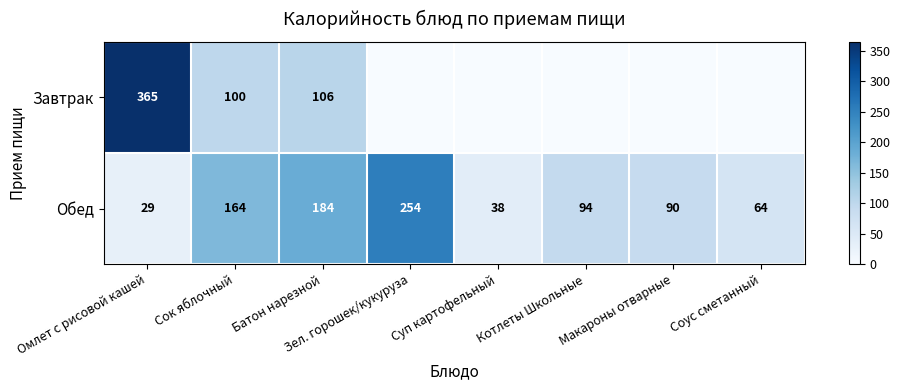

What is the difference between the highest and lowest values at Сок яблочный?

64